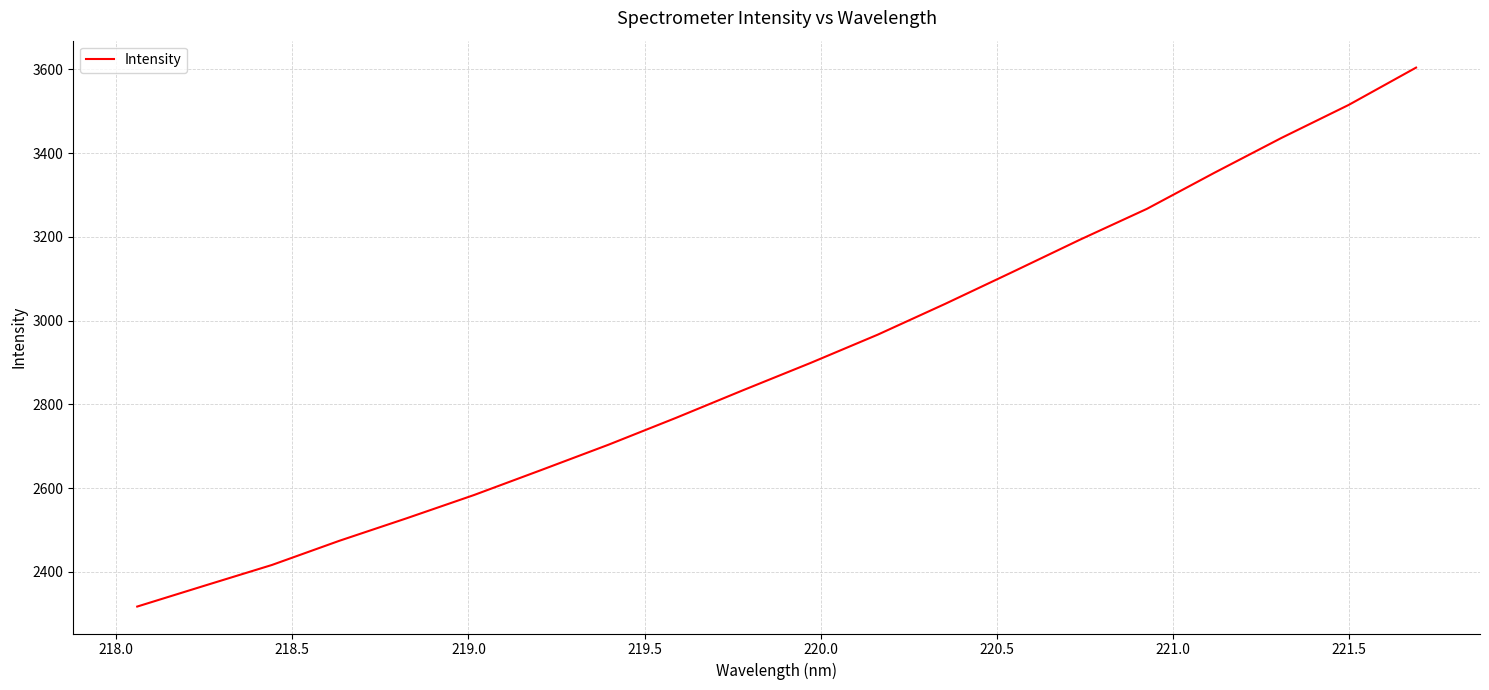

What is the difference between the maximum and minimum values?

1287.0